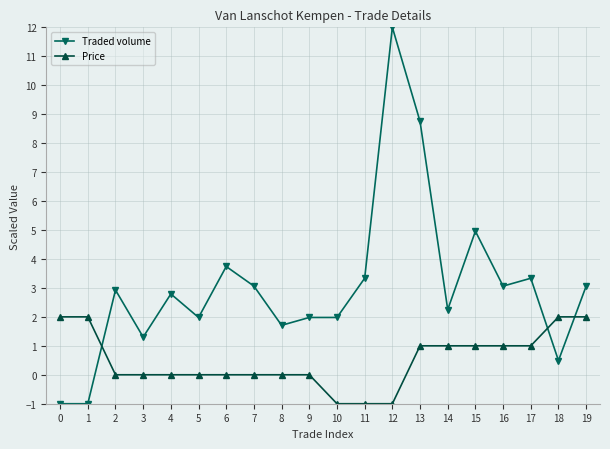

What is the lowest value of the Price series?

-1.0